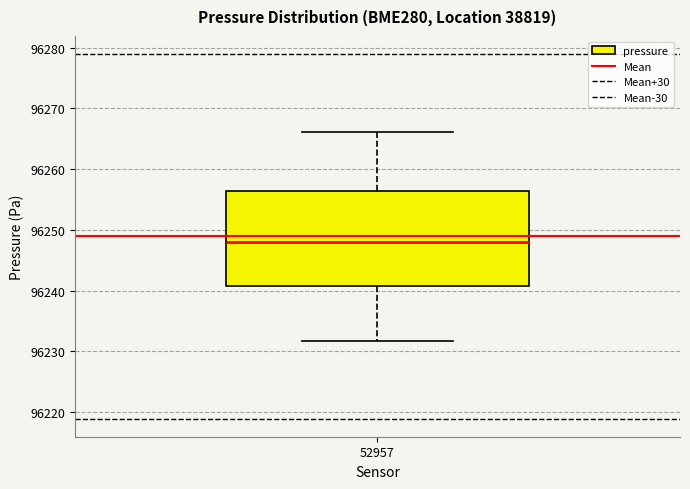

Transcribe this box plot: give where the median line is, the range the box spans, and where the two whiskers end, as read against the y-axis. The values are not printed on the chart, so give them approximately, as read against the axis.

median 96248, box 96241 to 96256, whiskers 96232 to 96266